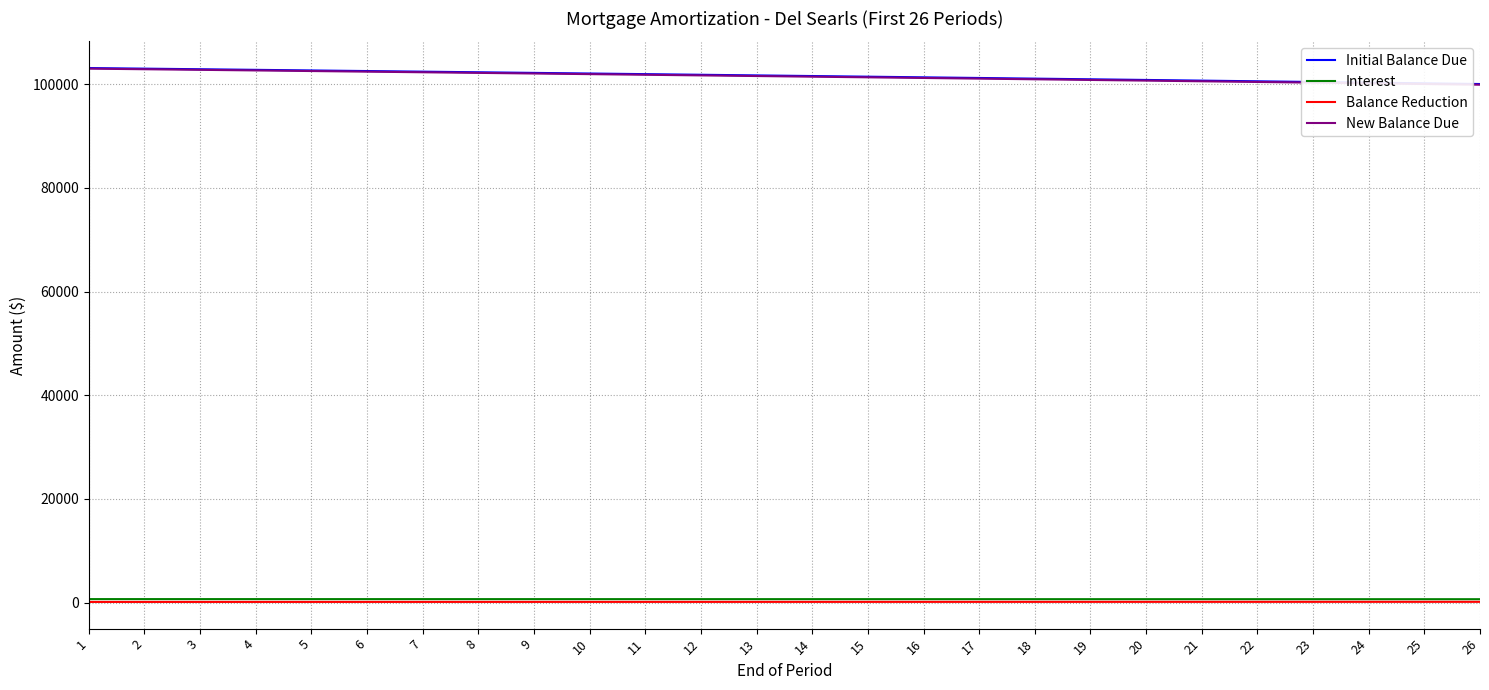

What is the total value across all series at 24?

201293.2